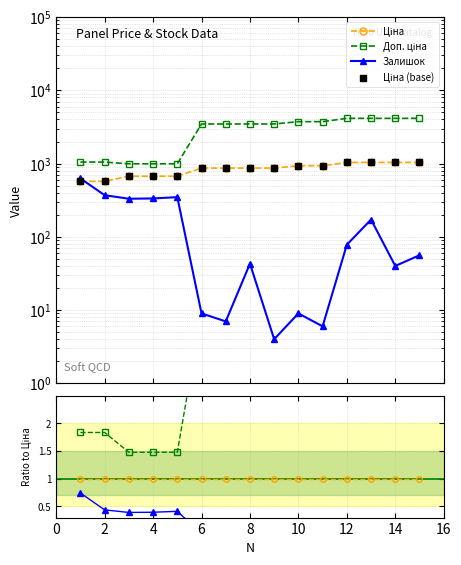

At which category is the sum across all series the highest?

13